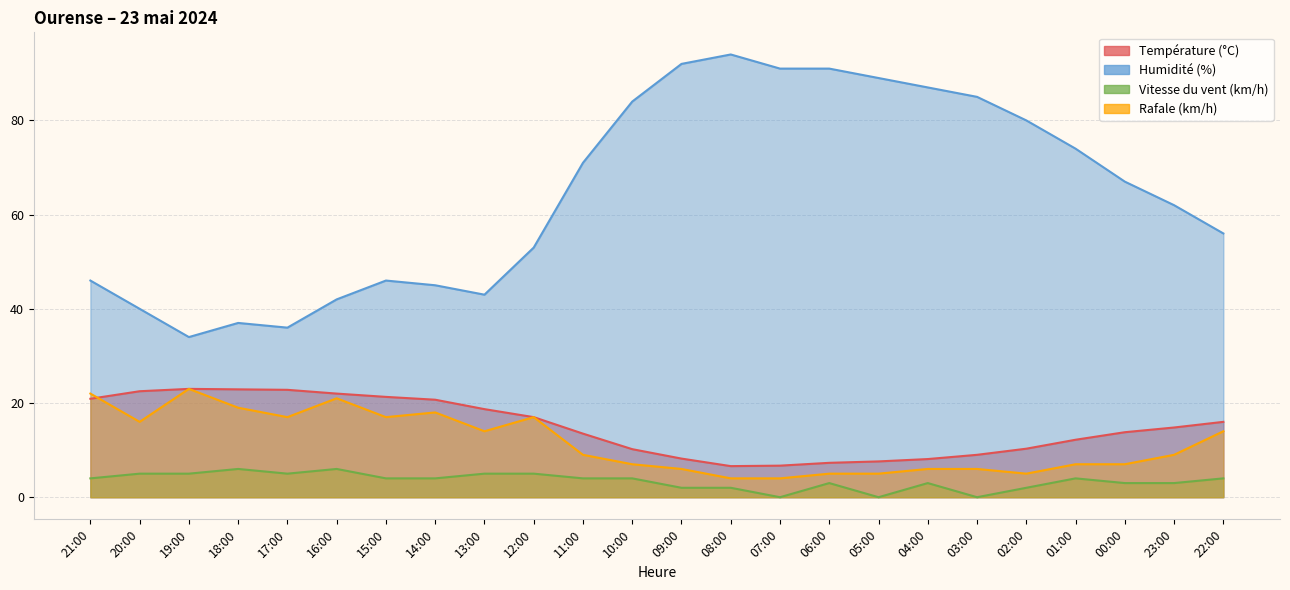

True or false: Rafale (km/h) and Température (°C) intersect in this chart.

True